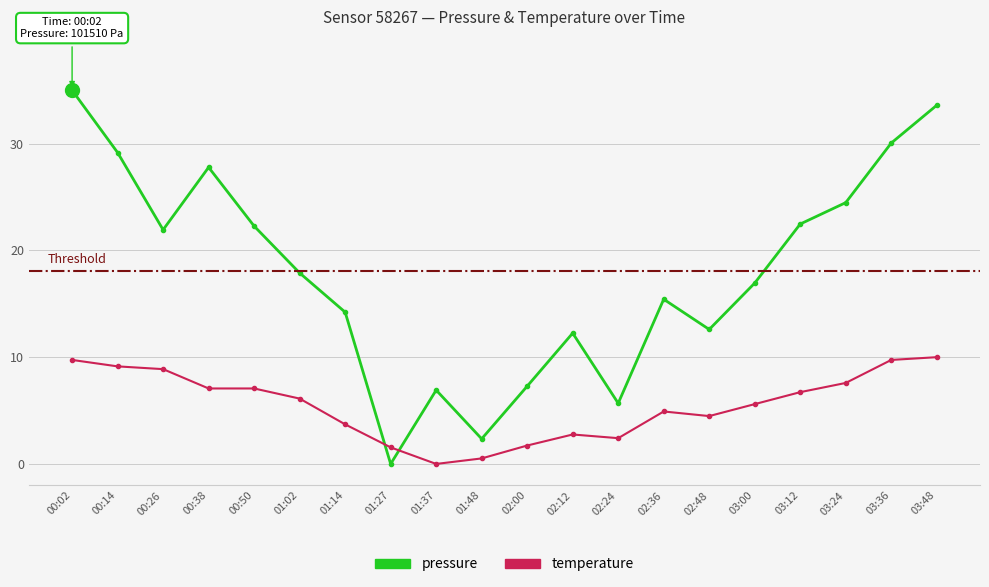

Reading left to right, list all the values displayed in this chart.

pressure: 35.0	29.2	21.9	27.8	22.3	17.9	14.2	0.0	6.9	2.4	7.3	12.3	5.7	15.4	12.6	16.9	22.5	24.5	30.1	33.6
temperature: 9.7	9.1	8.9	7.1	7.1	6.1	3.7	1.6	0.0	0.5	1.7	2.8	2.4	4.9	4.5	5.6	6.7	7.6	9.7	10.0